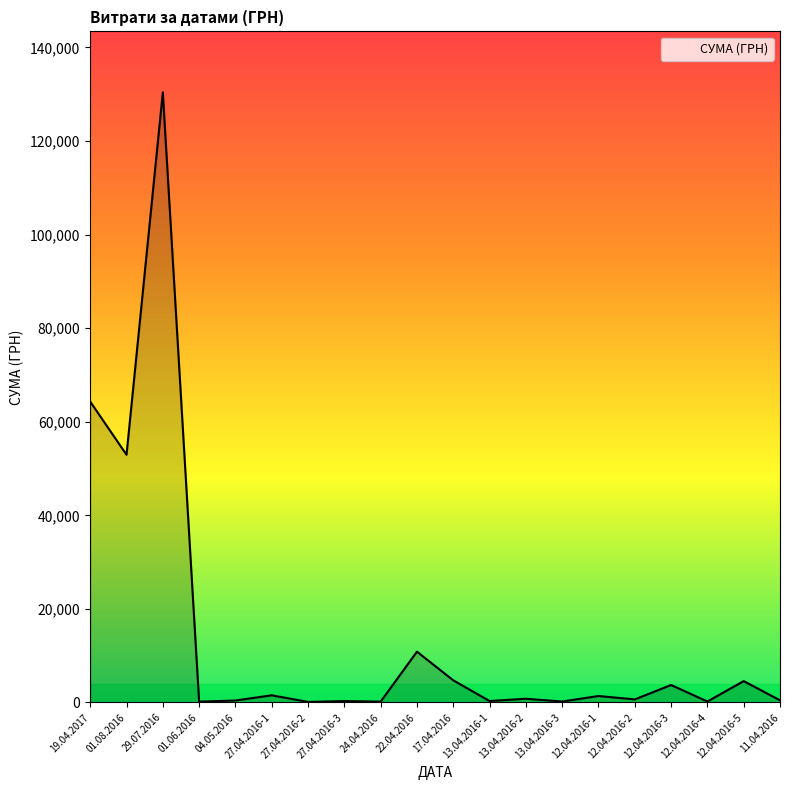

What is the difference between the maximum and minimum values?

130266.5